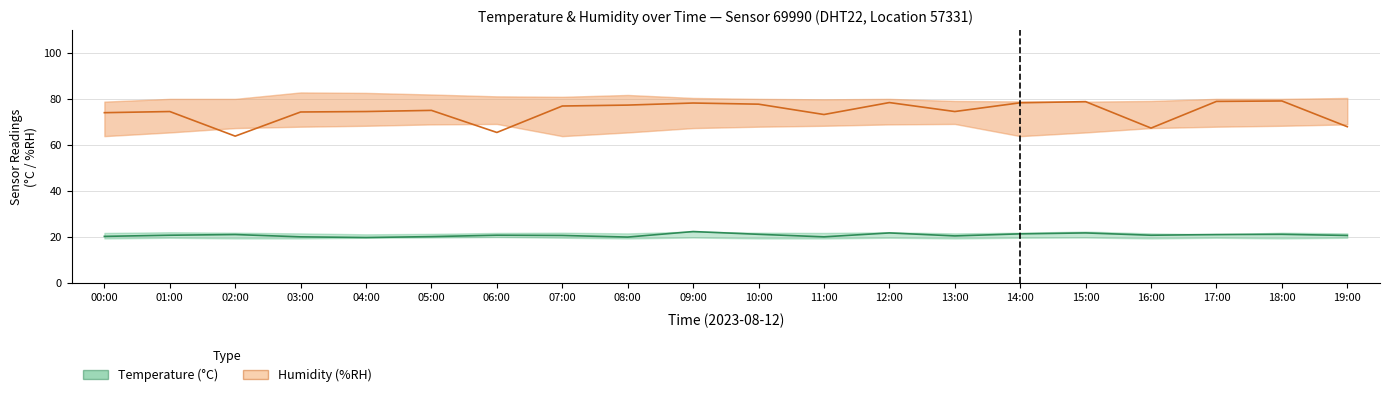

Is it true that Humidity equals 73.9 at 00:00?

True